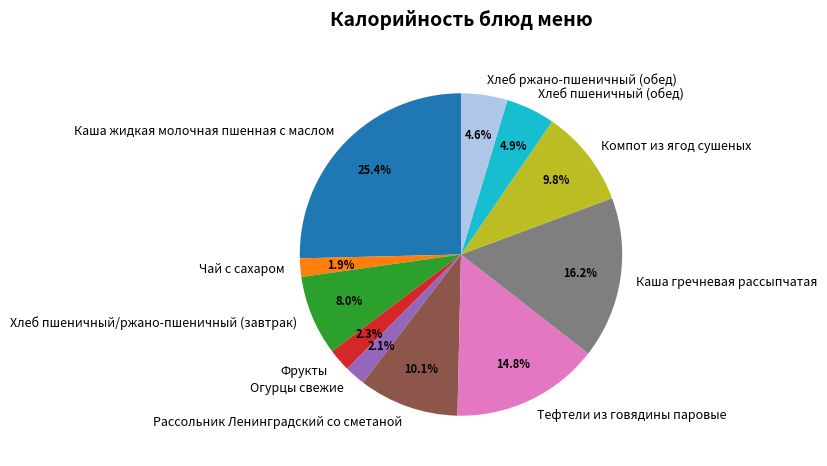

What percentage is the Чай с сахаром slice, to the nearest percent?

2%